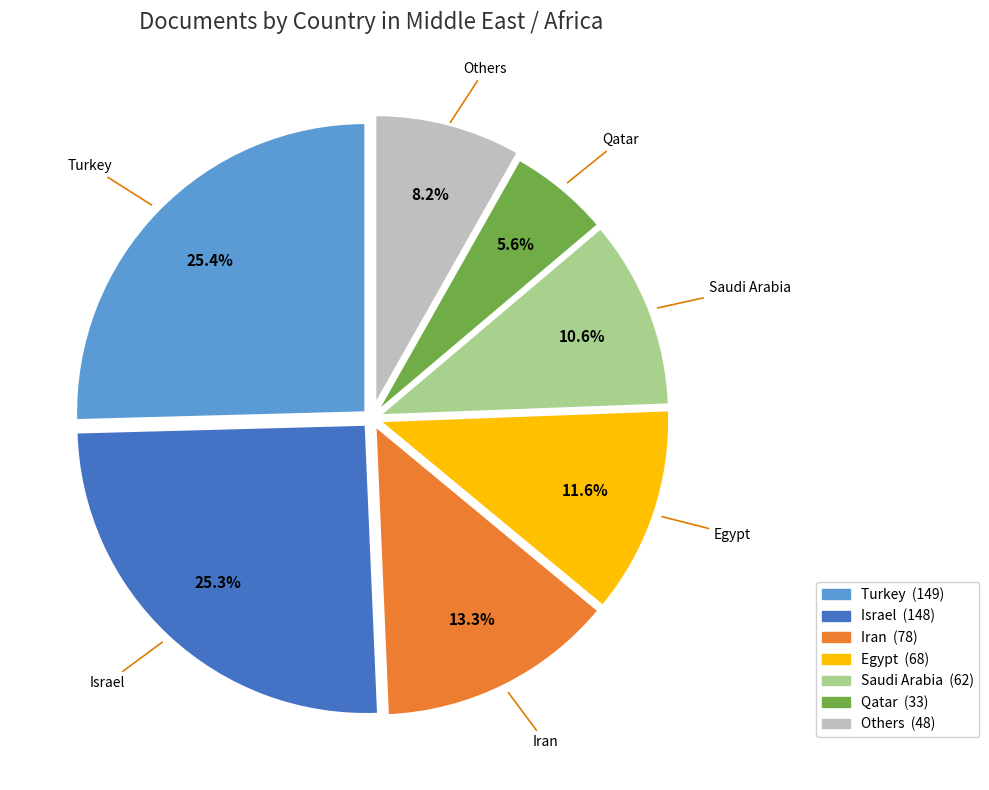

Between Saudi Arabia and Turkey, which is larger?

Turkey